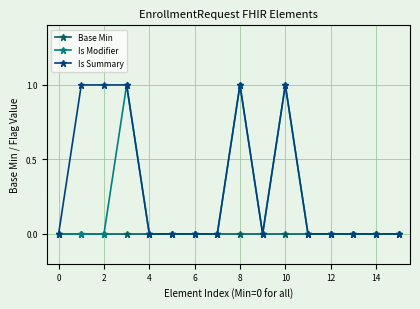

List the series in order of their overall mean, lowest first.

Base Min, Is Modifier, Is Summary